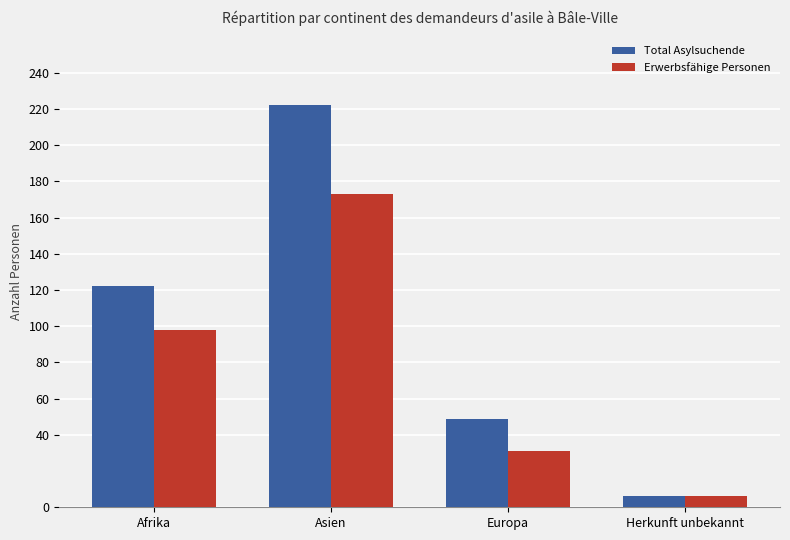

What is the value of the Erwerbsfähige Personen bar at the 3rd from the left?

31